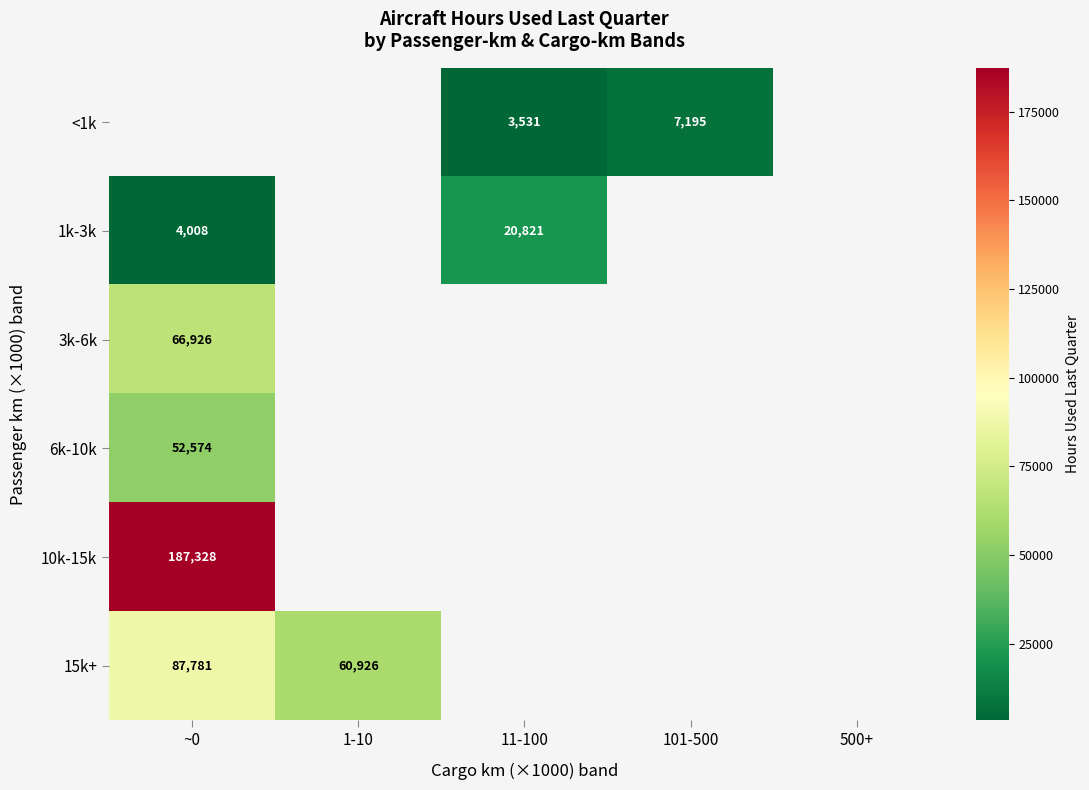

At which category does the chart reach its peak across all series?

~0